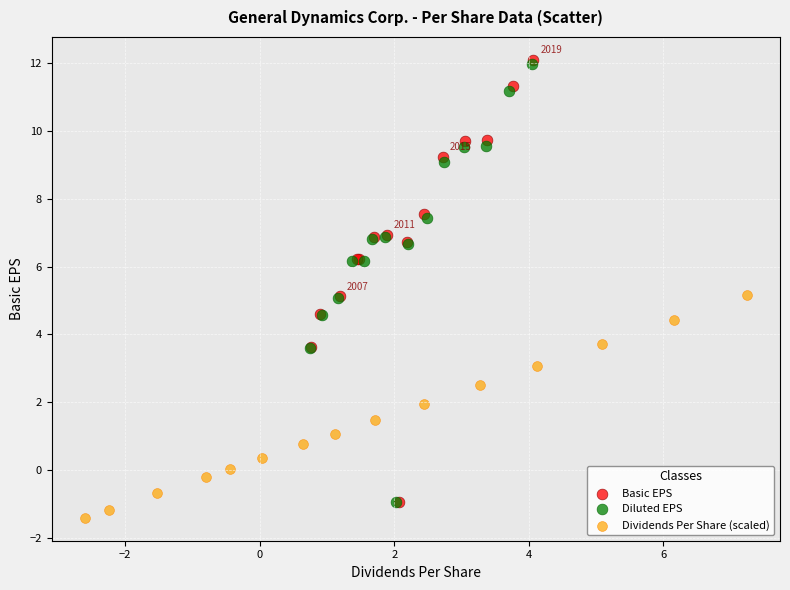

Which series has the largest Y range (max minus min)?

Basic EPS